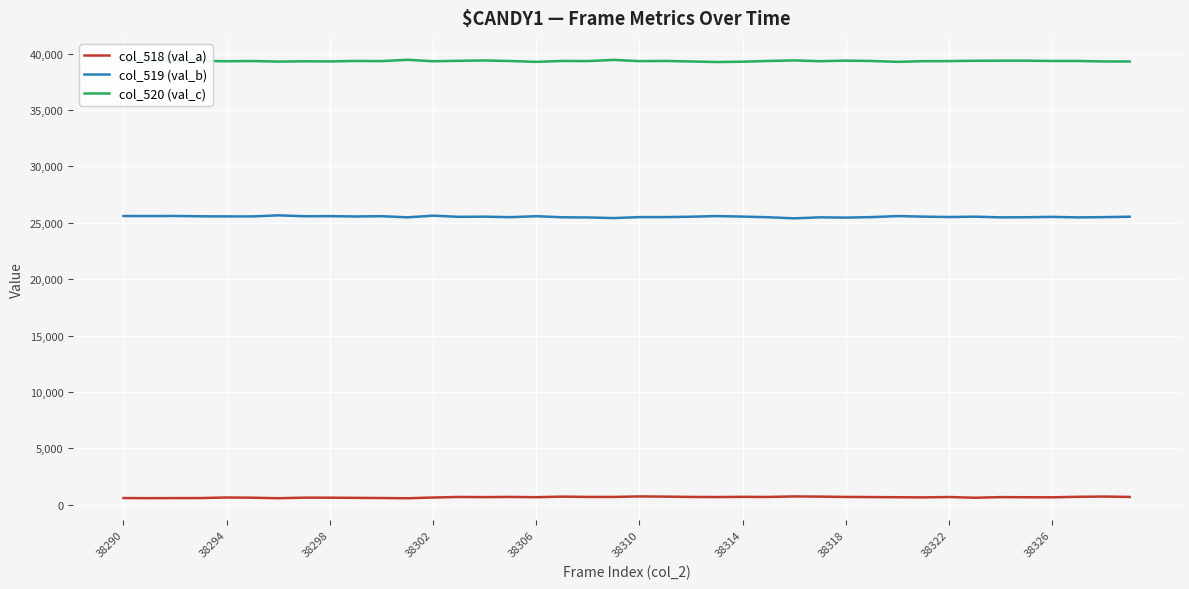

Rank the series by their maximum value, from highest to lowest.

col_520 (val_c), col_519 (val_b), col_518 (val_a)